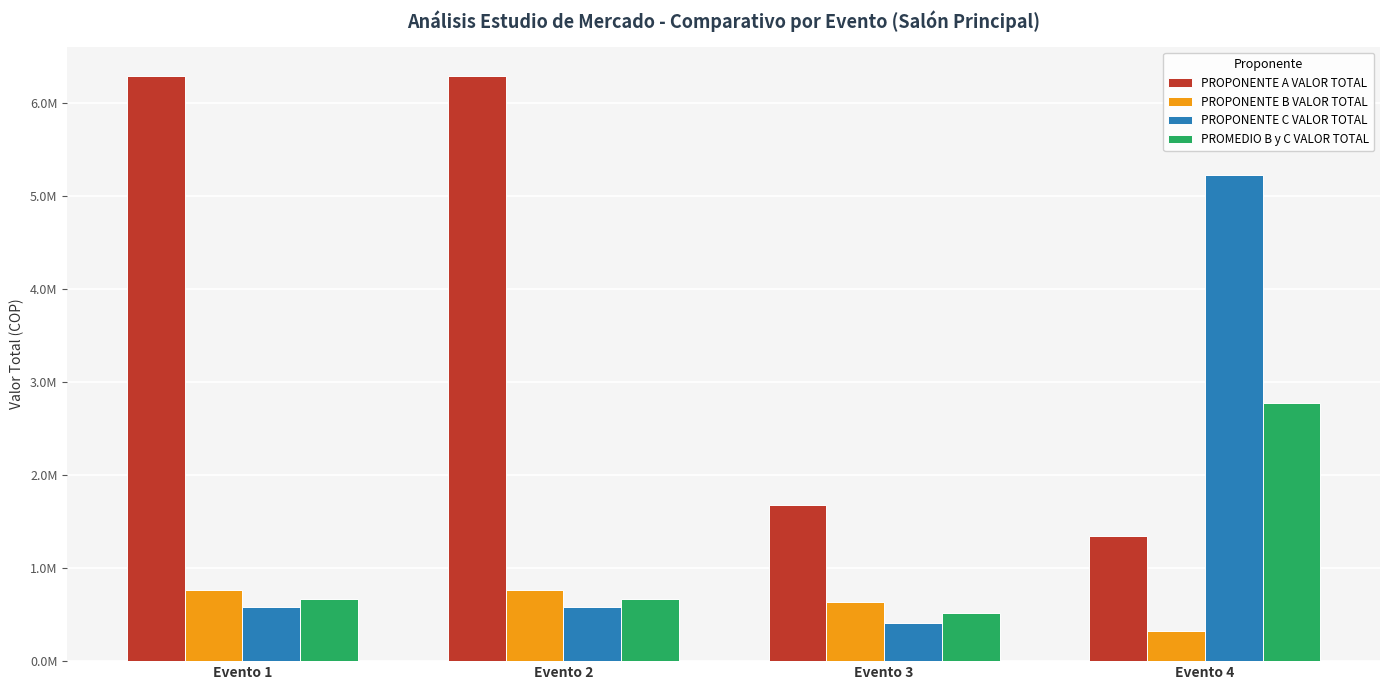

At which label does PROPONENTE C VALOR TOTAL first exceed 580000?

Evento 4